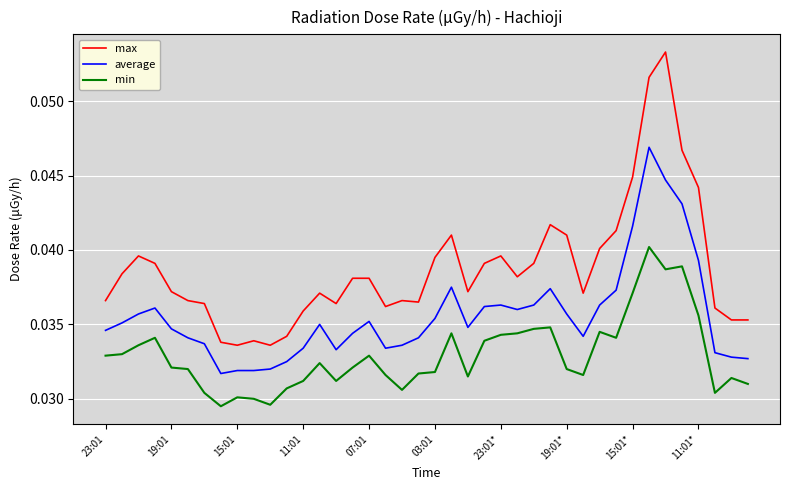

List the series in order of their peak value, lowest first.

min, average, max